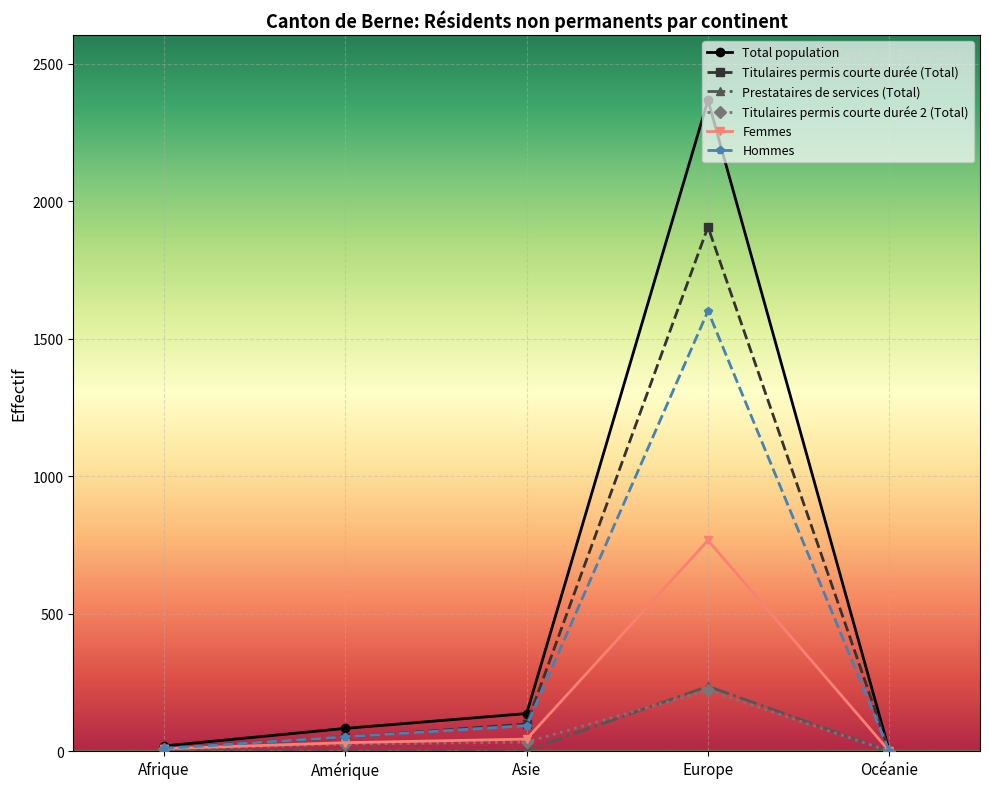

Does the chart display data point markers on the line(s)?

Yes